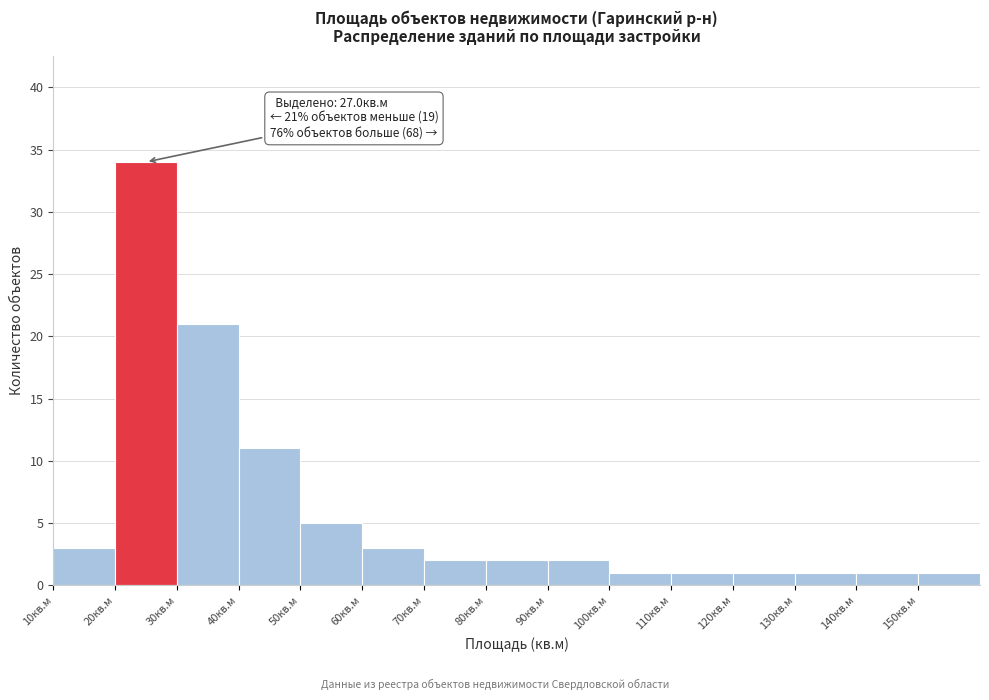

Over which range of the x-axis is the bar tallest?

20 to 30